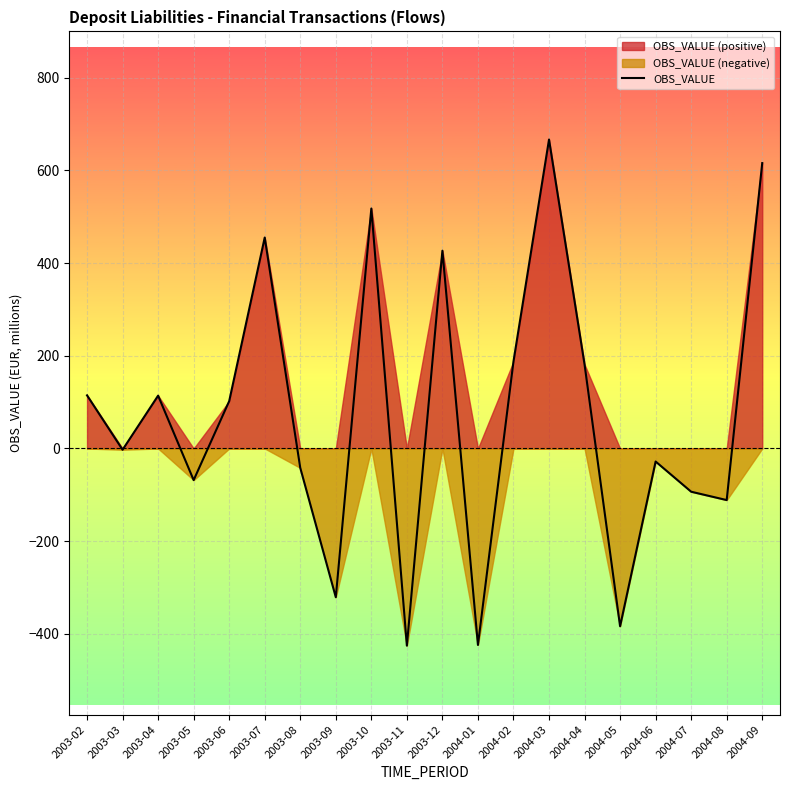

How many interior local peaks (higher than both neighbors) does the data have?

6